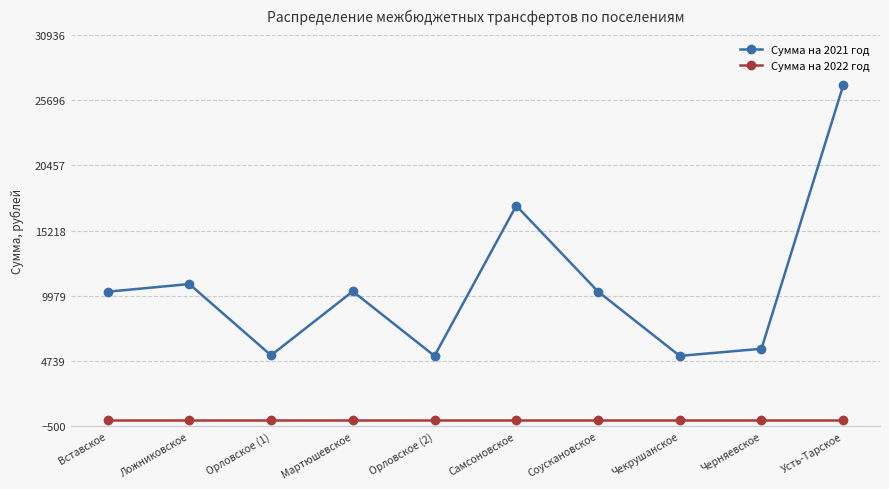

Count the number of categories in the chart.

10